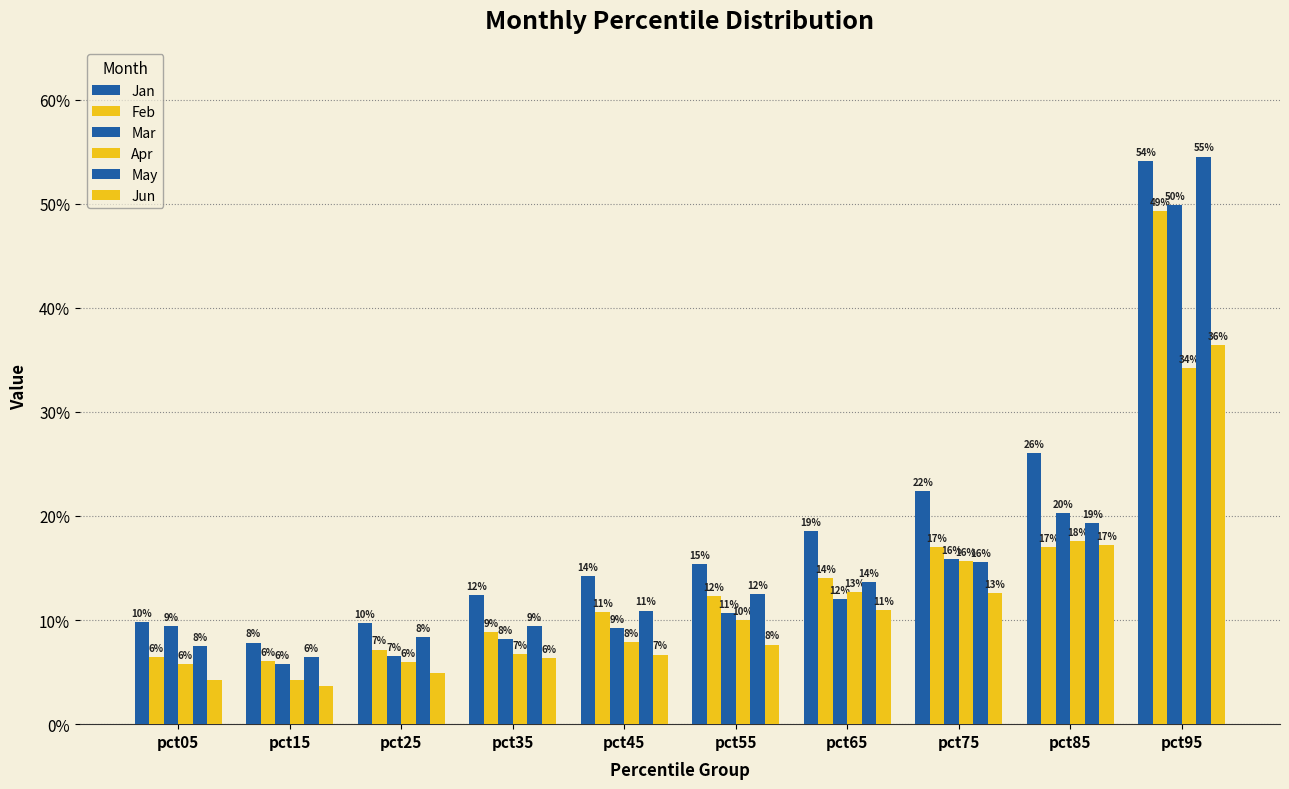

Is it true that May equals 0.1 at pct15?

False